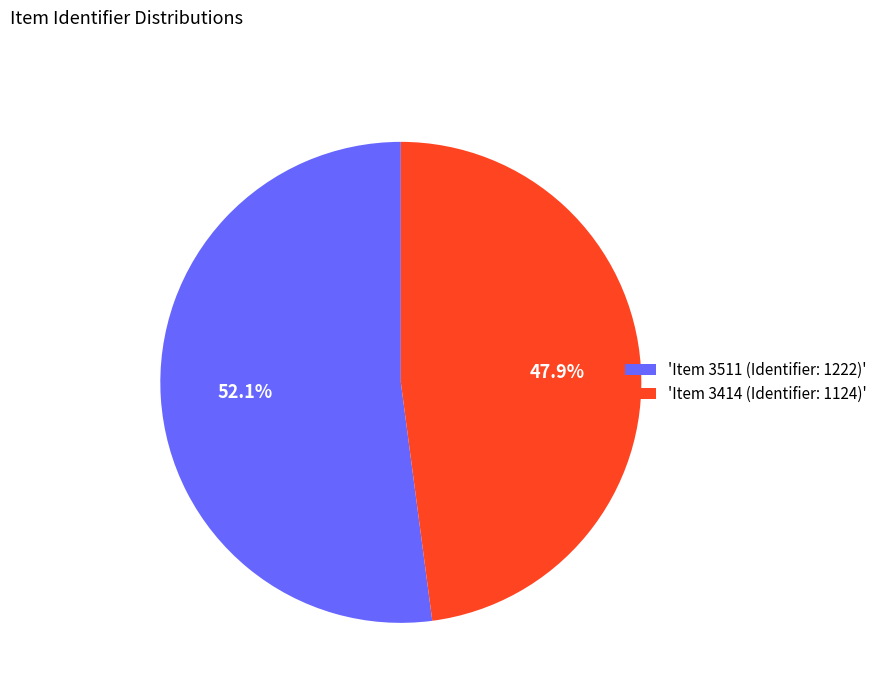

Do 'Item 3511 (Identifier: 1222)' and 'Item 3414 (Identifier: 1124)' together represent more than half of the pie?

Yes